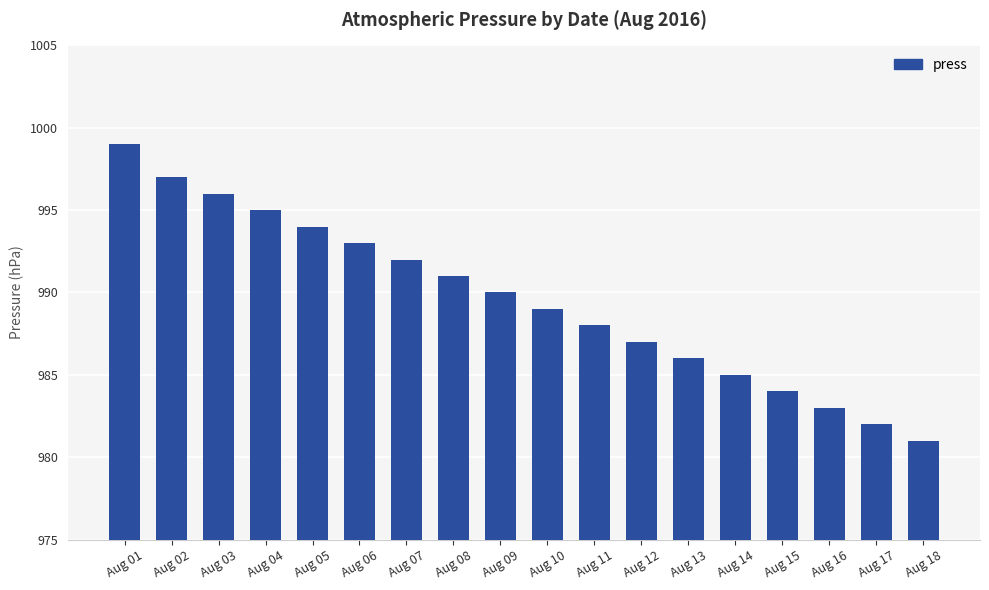

What is the difference between the values at Aug 18 and Aug 14?

4